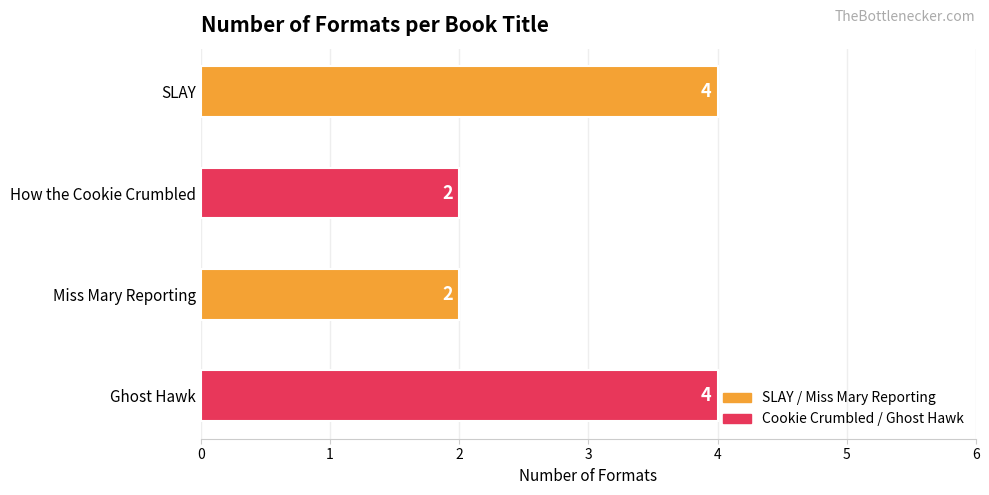

What is the value of the 3rd bar from the top?

2